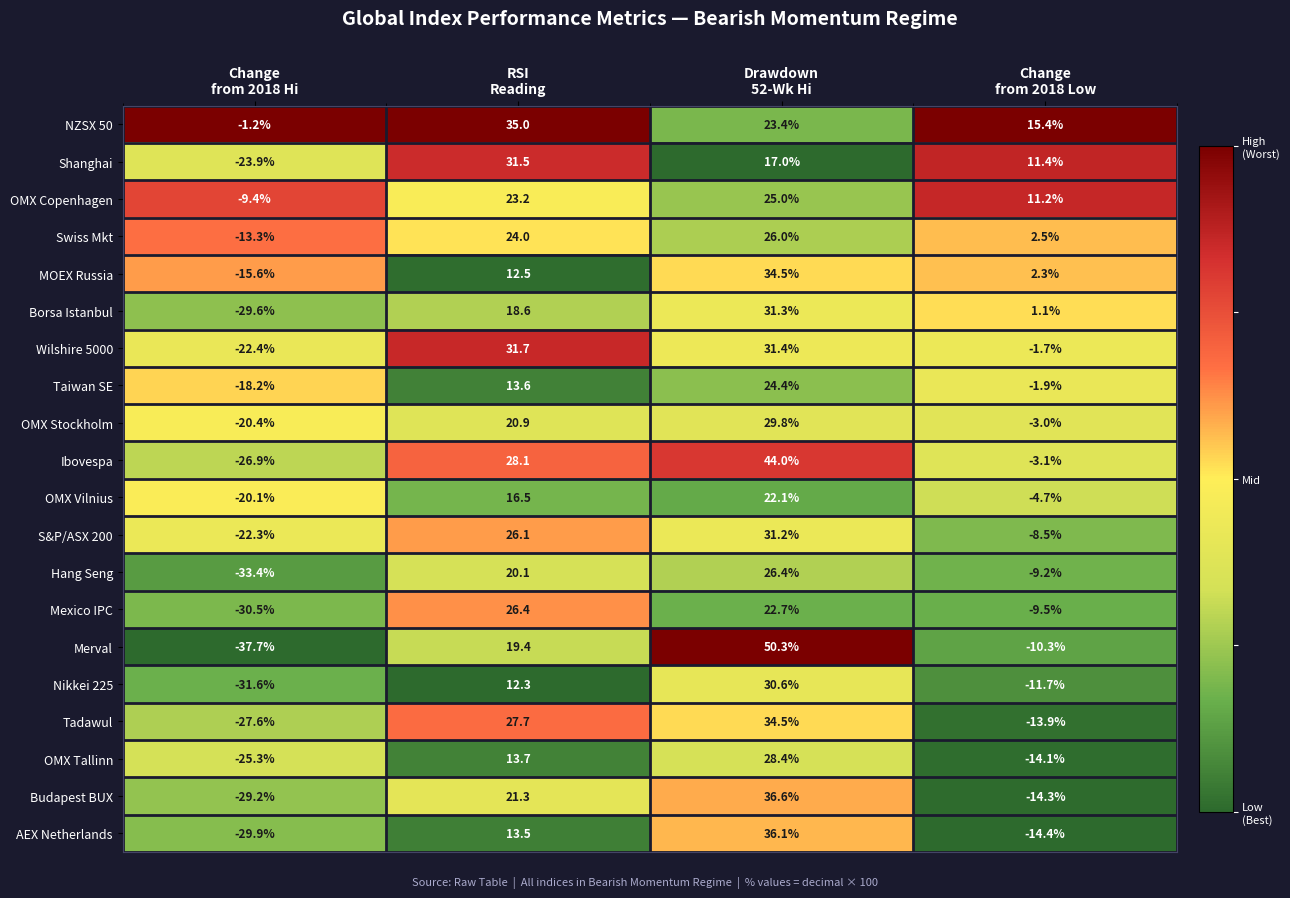

Which series has the largest total across all categories?

NZSX 50